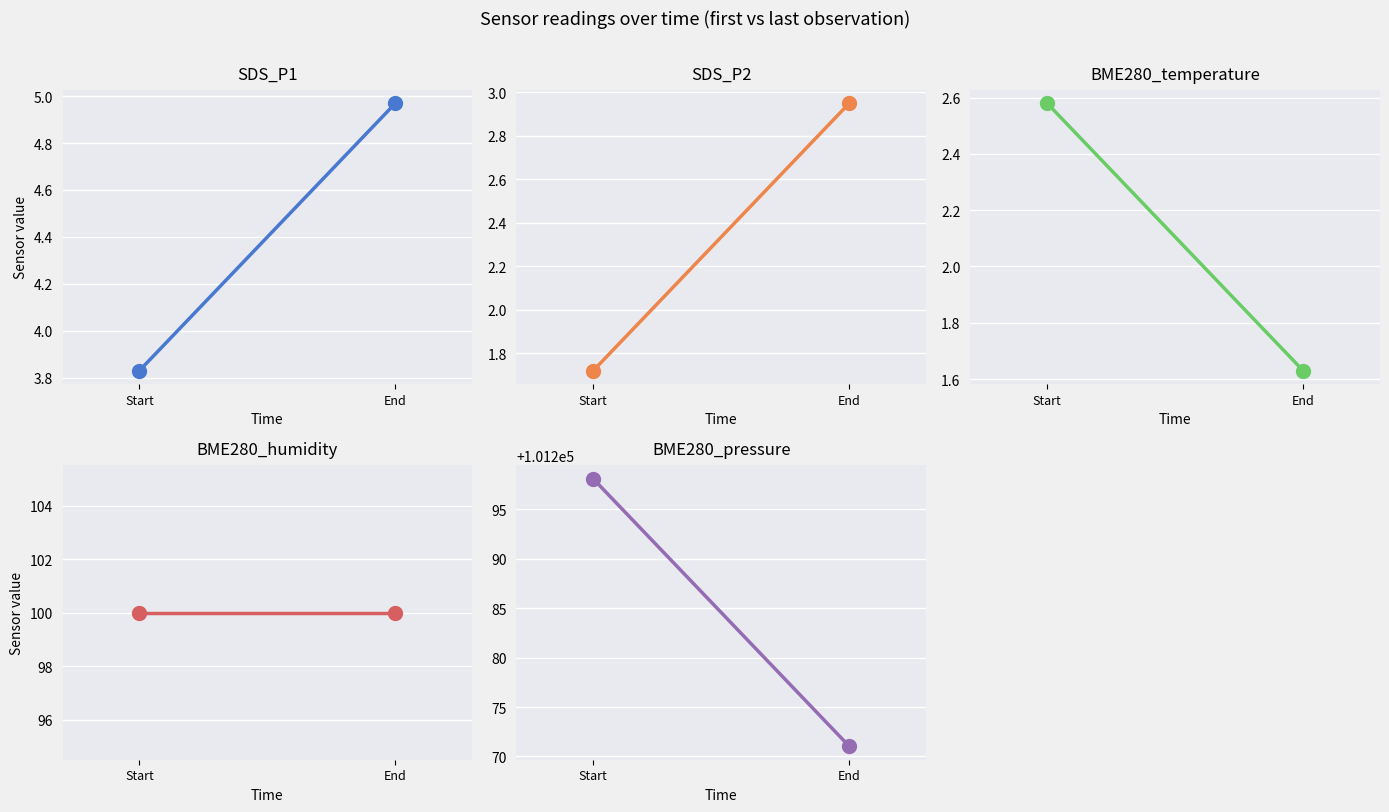

What is the difference between the maximum and minimum values in the SDS_P2 series?

1.2